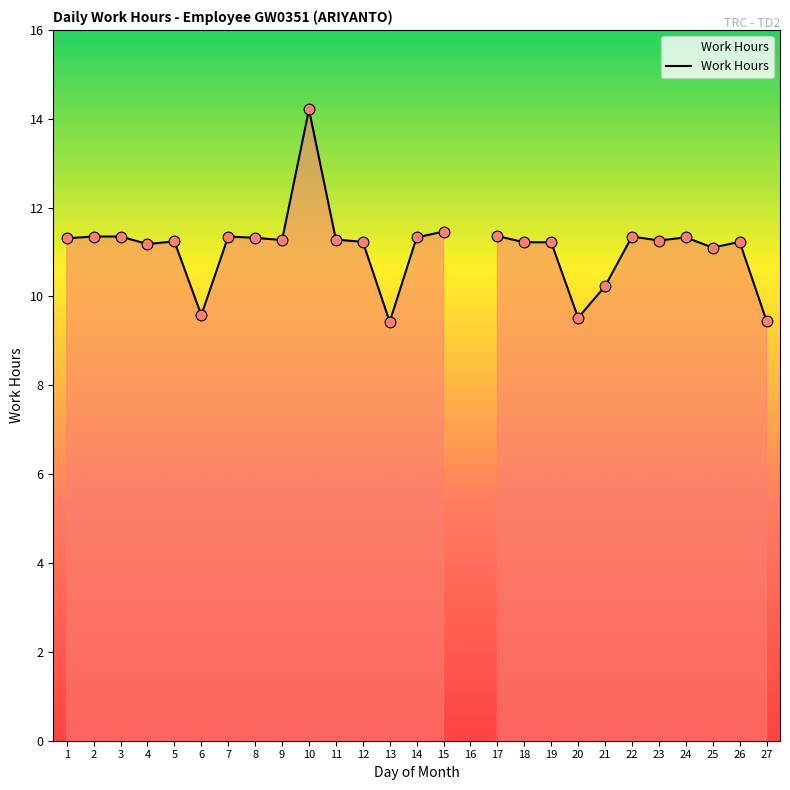

Which has a higher value, 5 or 12?

5